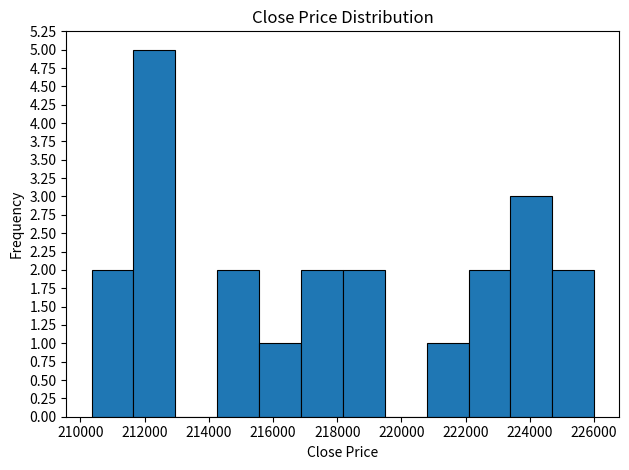

Reading left to right, transcribe this chart: for each bar, give the range it covers on the x-axis and its height. Neither the bar edges nor the heights are printed on the chart, so give them approximately, as read against the axes.

210400 to 211600: 2
211600 to 213000: 5
213000 to 214200: 0
214200 to 215600: 2
215600 to 216800: 1
216800 to 218200: 2
218200 to 219400: 2
219400 to 220800: 0
220800 to 222000: 1
222000 to 223400: 2
223400 to 224600: 3
224600 to 226000: 2